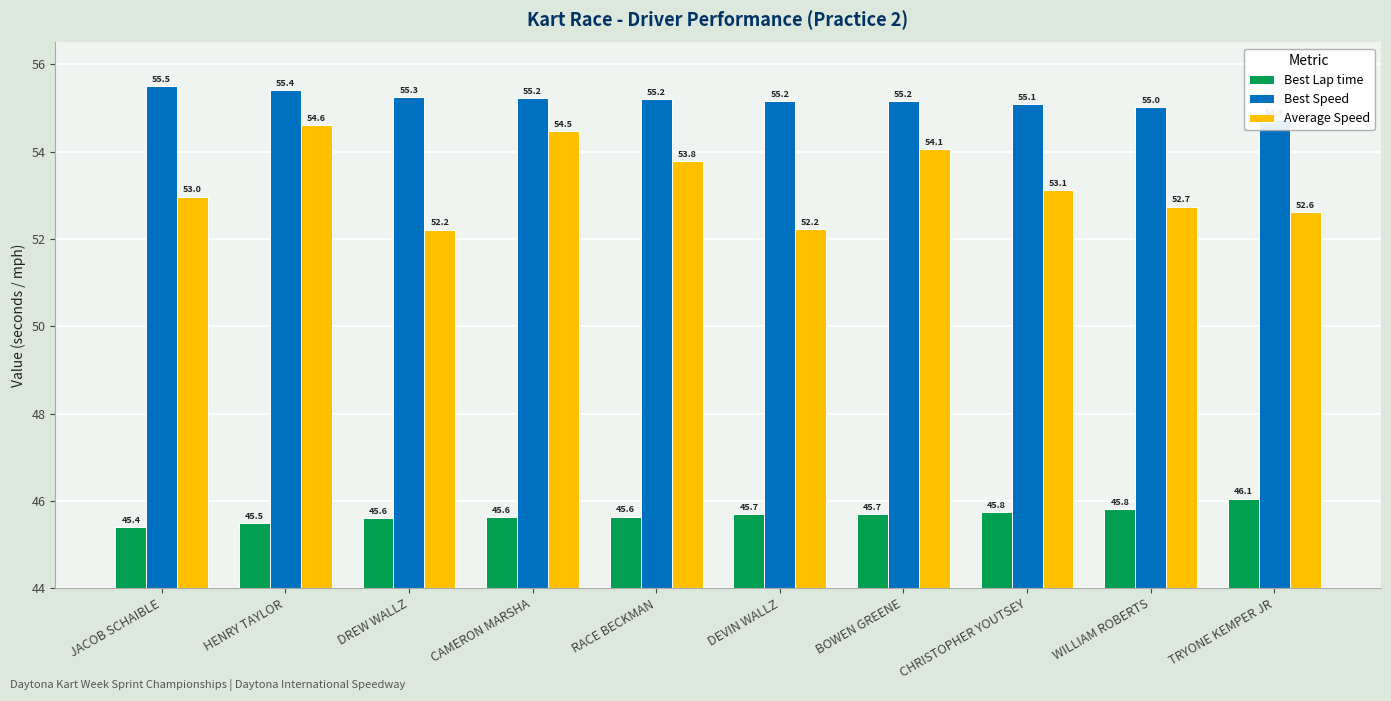

What is the label of the 9th bar from the left?

WILLIAM ROBERTS